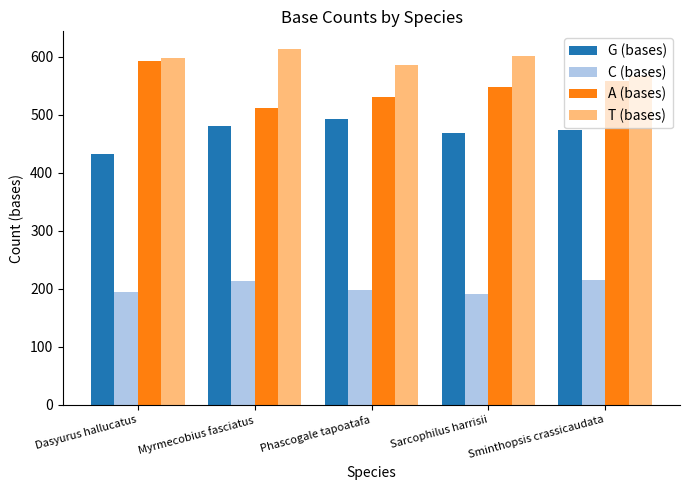

What are all the series names shown in the legend?

G (bases), C (bases), A (bases), T (bases)